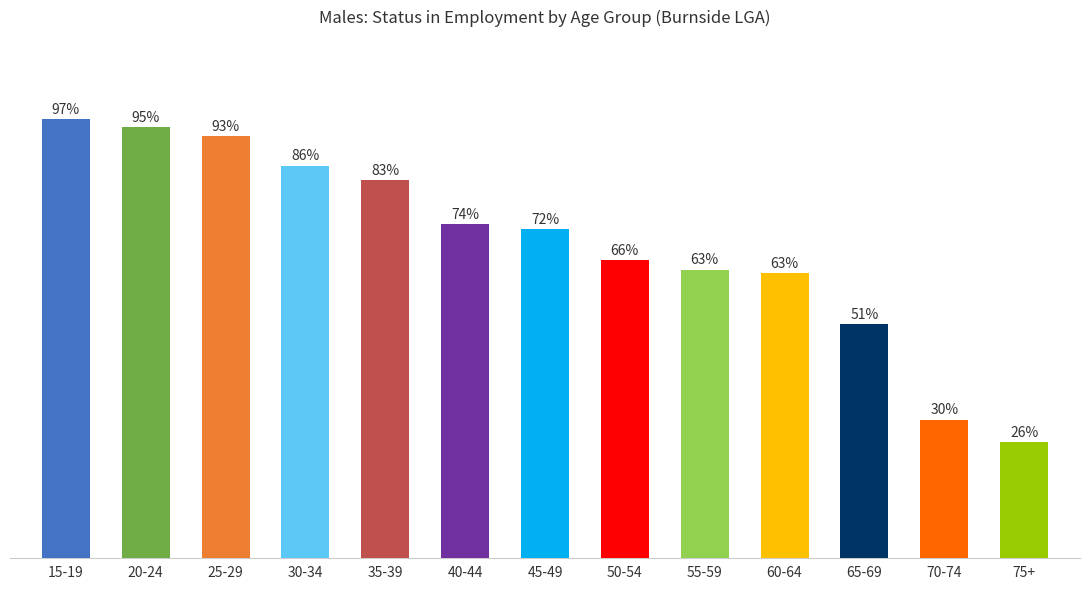

Reading left to right, extract all data points from this chart.

96.7	94.9	93.0	86.4	83.2	73.6	72.4	65.7	63.5	62.7	51.4	30.5	25.5